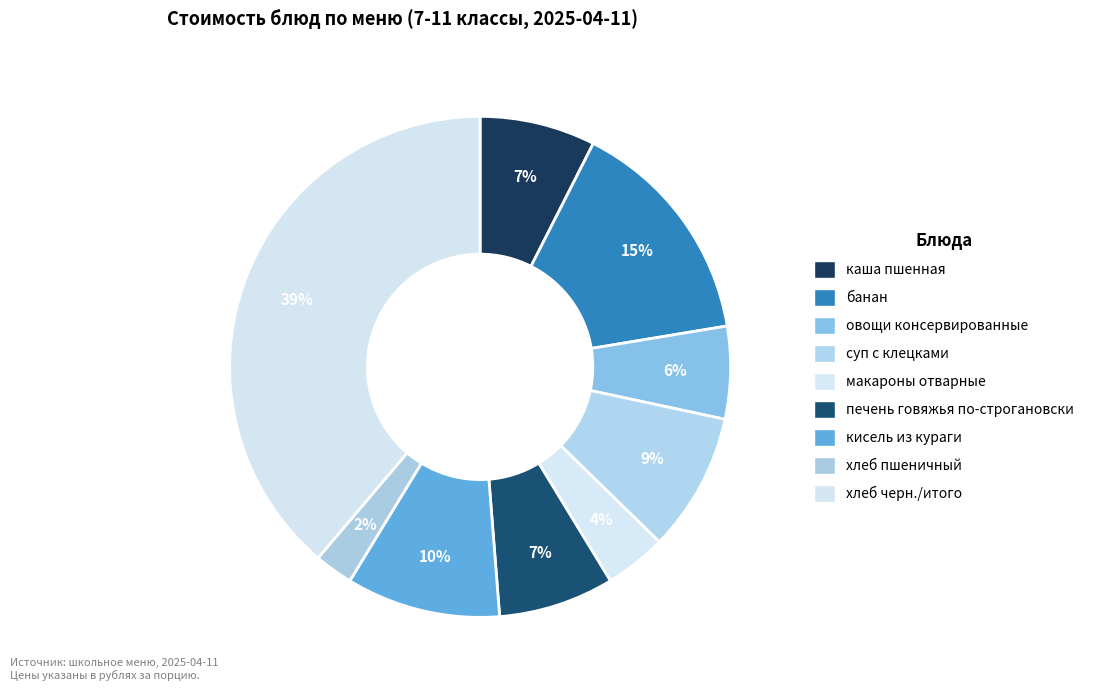

Count the number of slices in the pie.

9